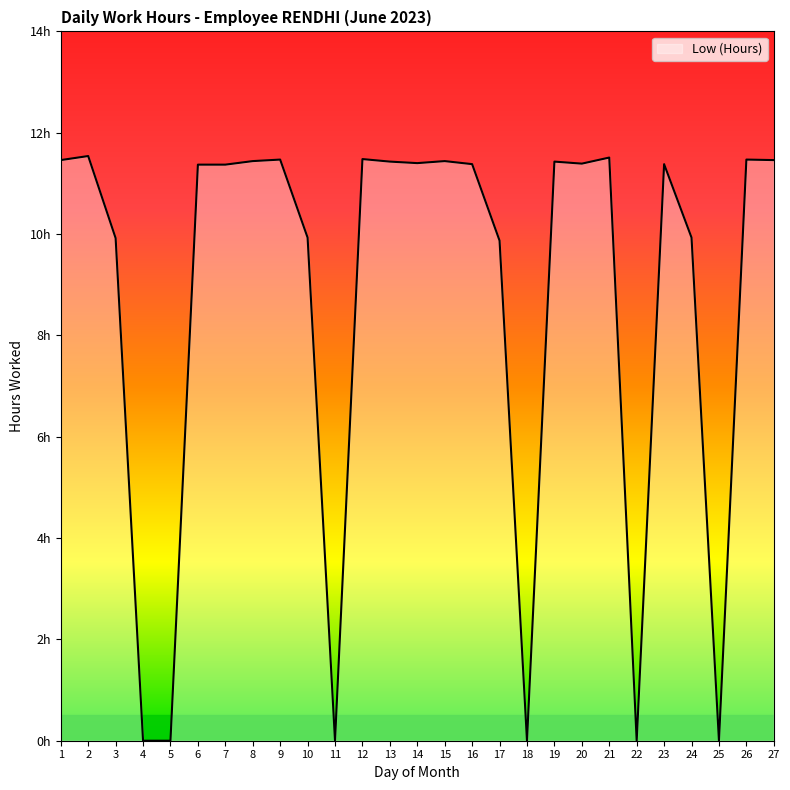

What is the difference between the maximum and minimum values?

11.5